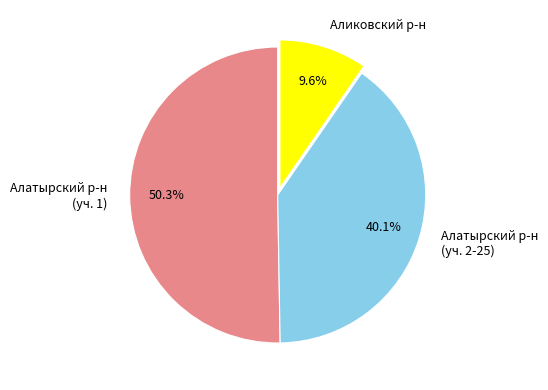

Combined, do Алатырский р-н (уч. 2-25) and Алатырский р-н (уч. 1) account for over 50%?

Yes